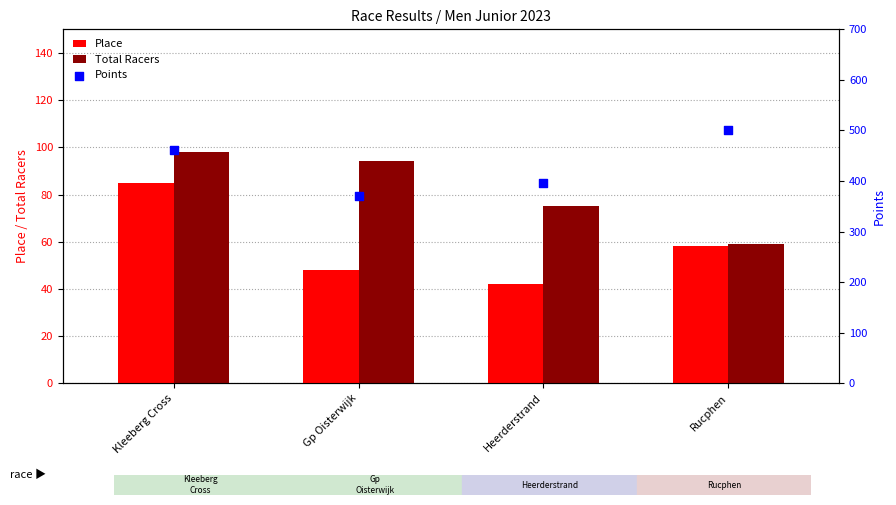

Is the value of Place at Kleeberg Cross greater than the value of Total Racers at Heerderstrand?

Yes